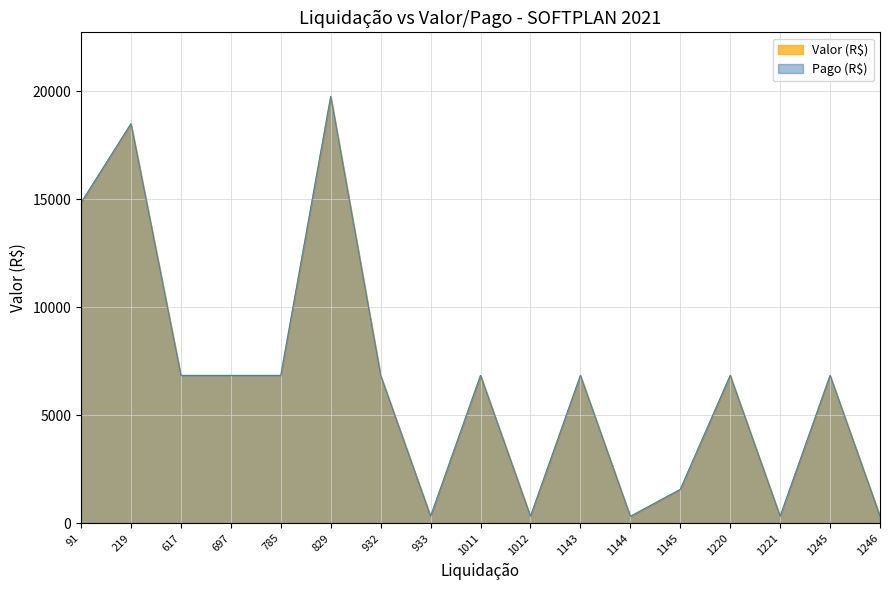

What is the value of the Valor (R$) point at the 5th from the left?

6841.4